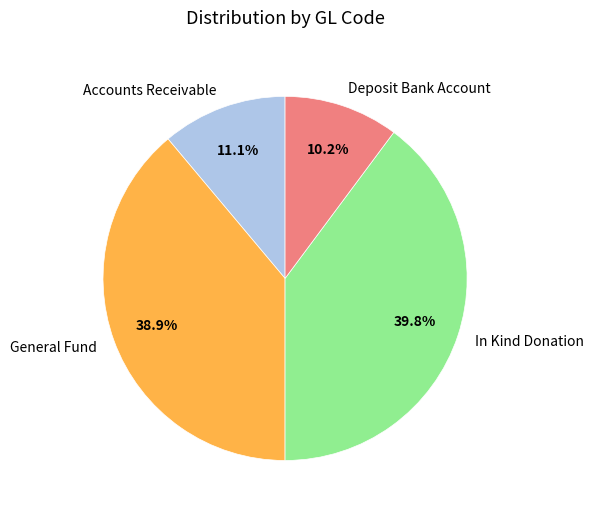

Which slice is the largest?

In Kind Donation